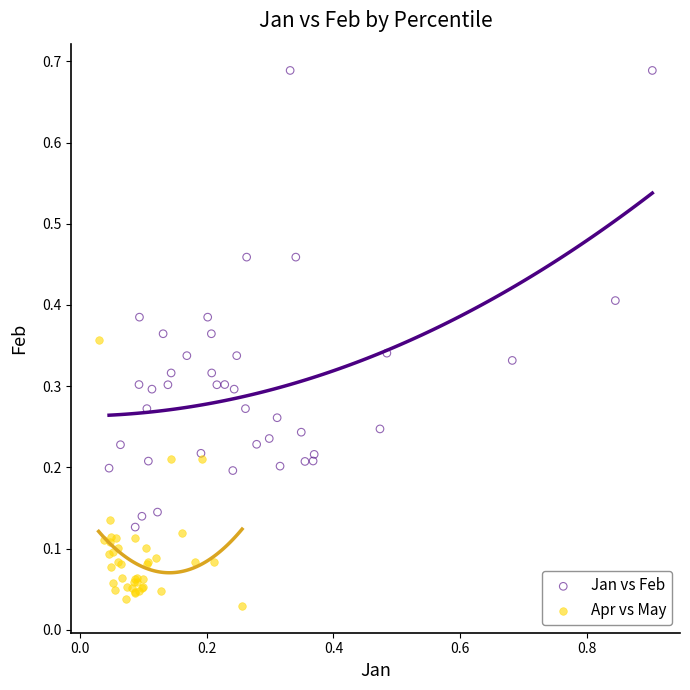

Which series has the largest Y range (max minus min)?

Jan vs Feb